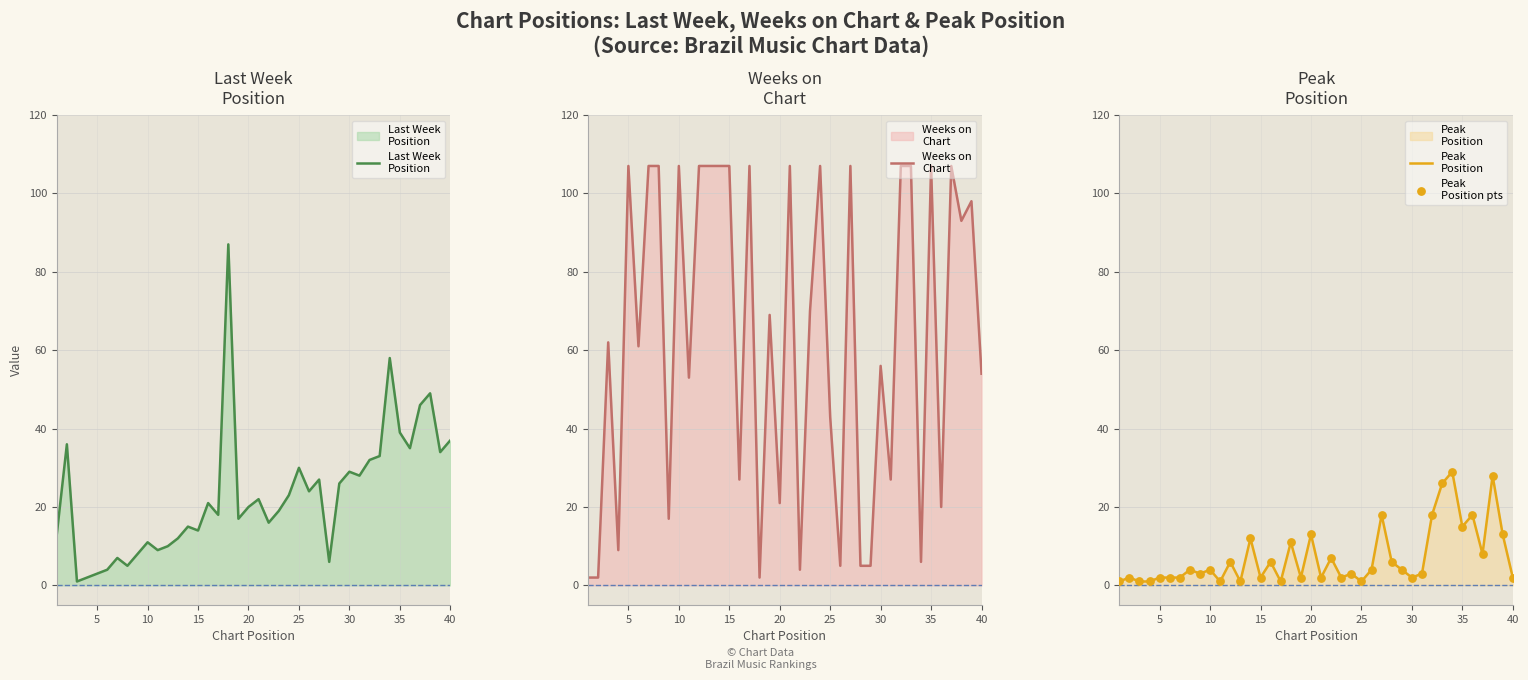

Which series contains the lowest Y value?

Last Week
Position